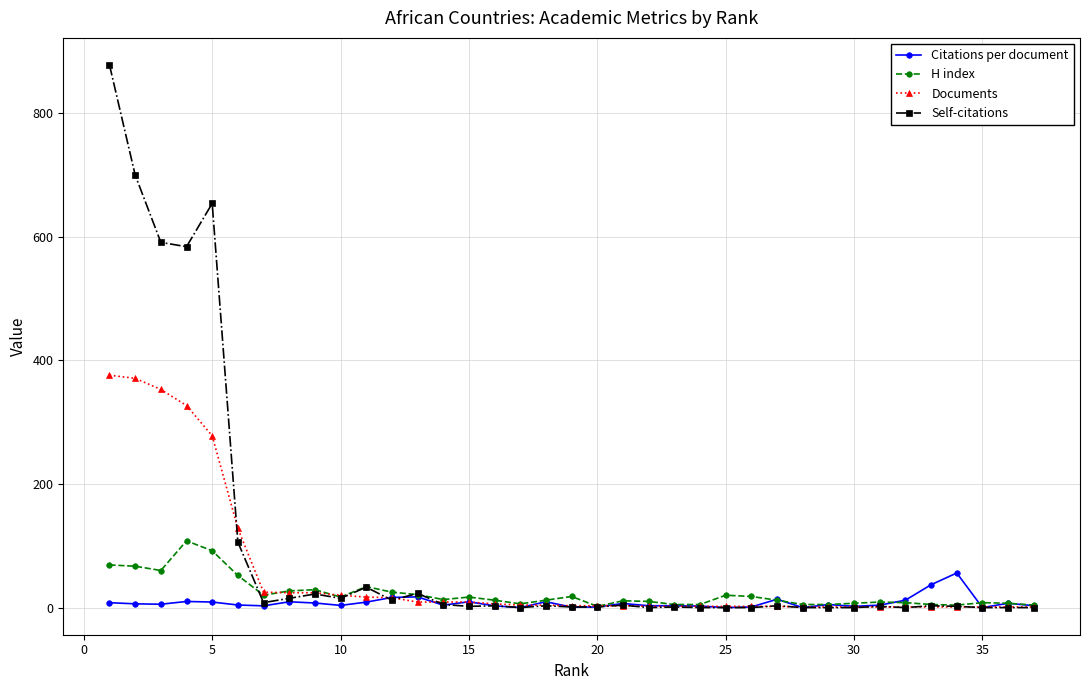

How many values in the Documents series are below 3?

16